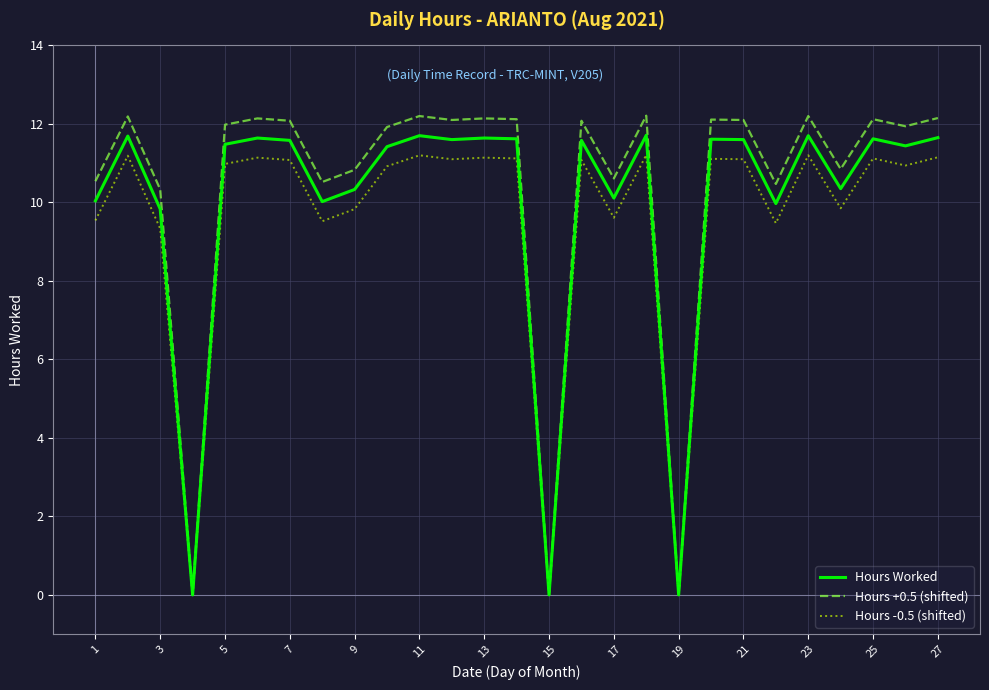

What is the maximum value for Hours +0.5 (shifted)?

12.2